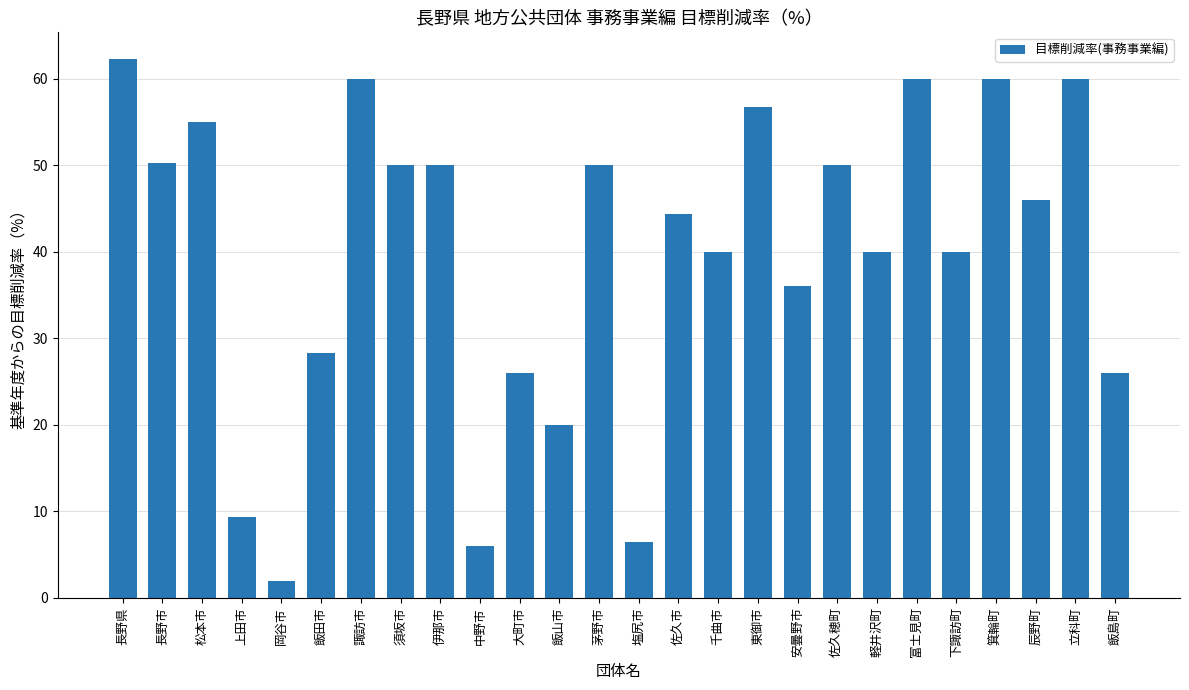

What is the change in value from 千曲市 to 安曇野市?

-4.0